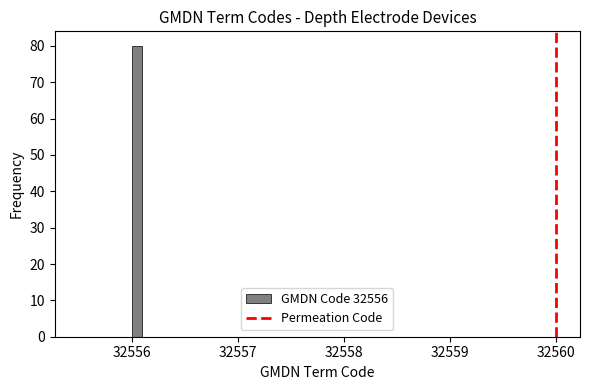

Read against the x-axis, roughly where is the centre of the tallest bar?

32556.1